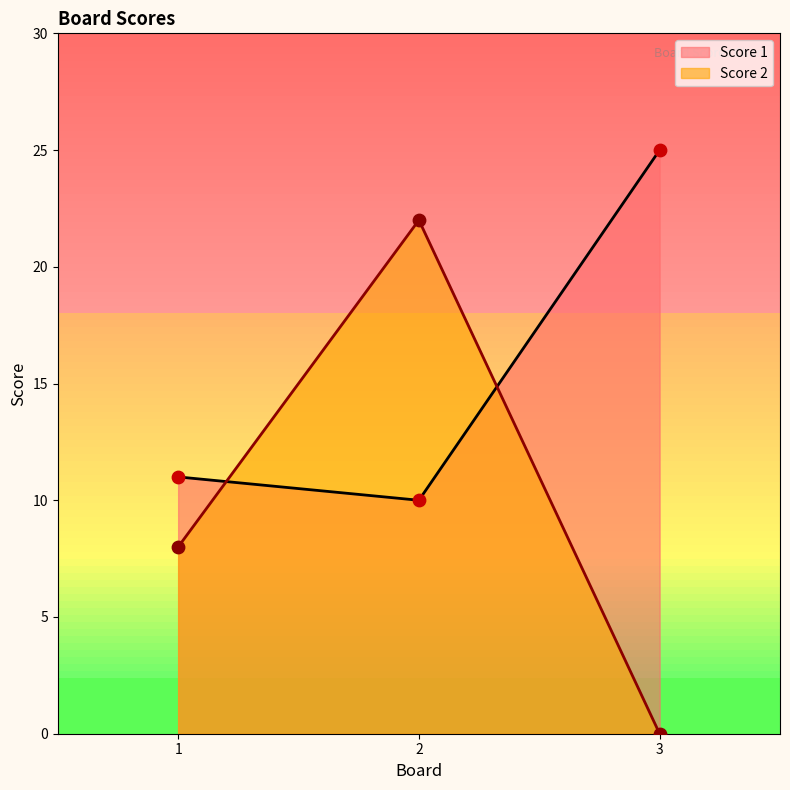

At how many categories does at least one series exceed 0?

3